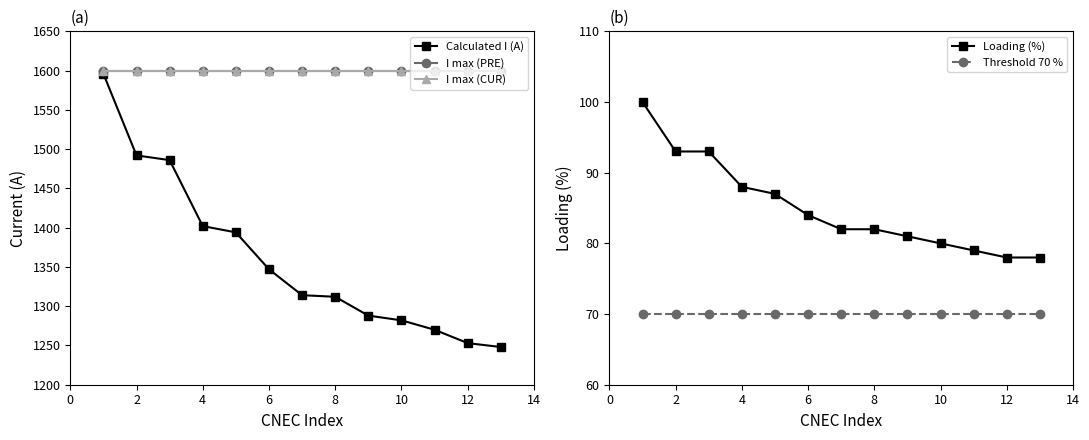

True or false: Threshold 70 % has a value of 70 at 10.

True